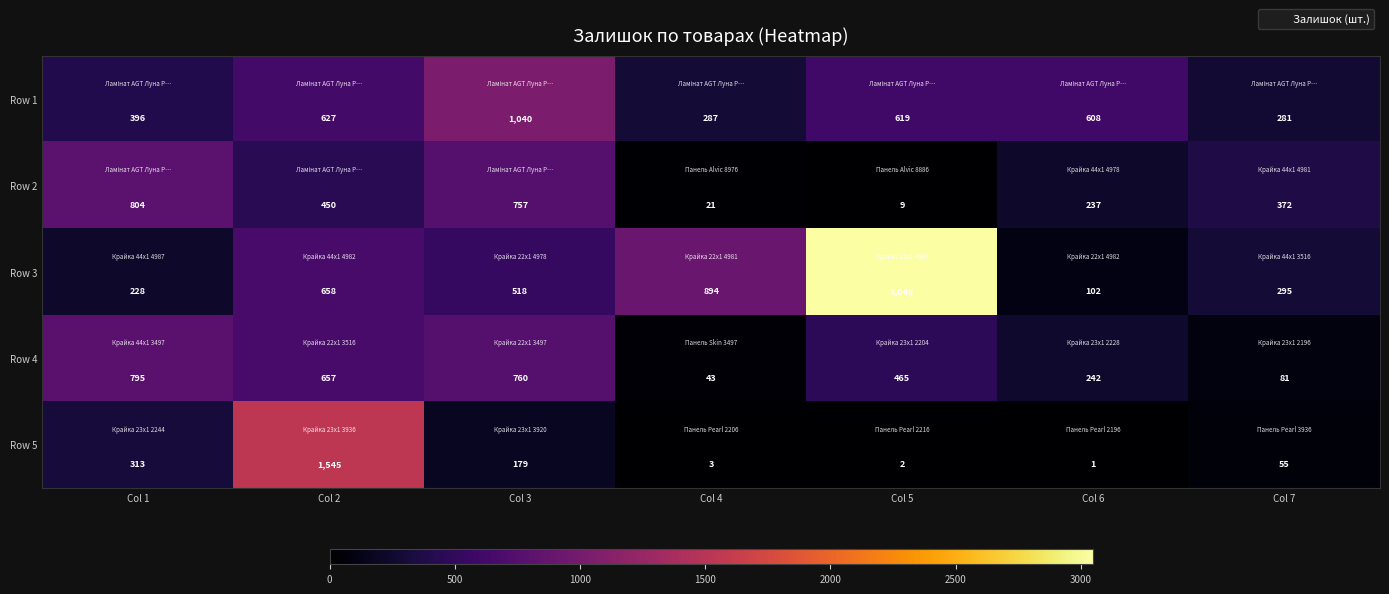

What is the maximum value for Row 4?

795